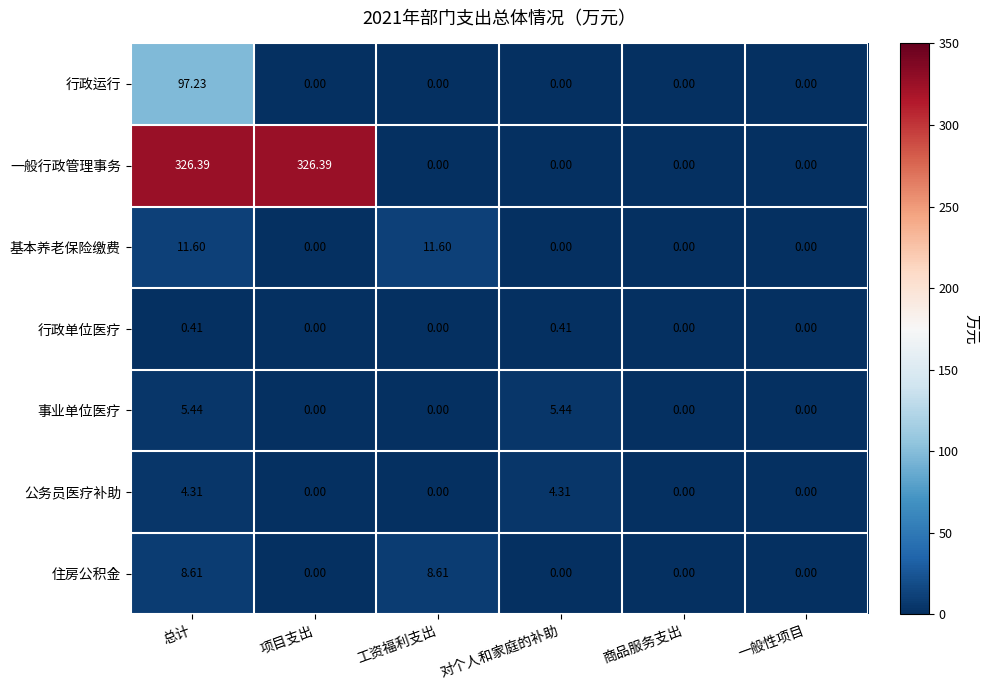

Which series changed the most between 总计 and 对个人和家庭的补助?

一般行政管理事务